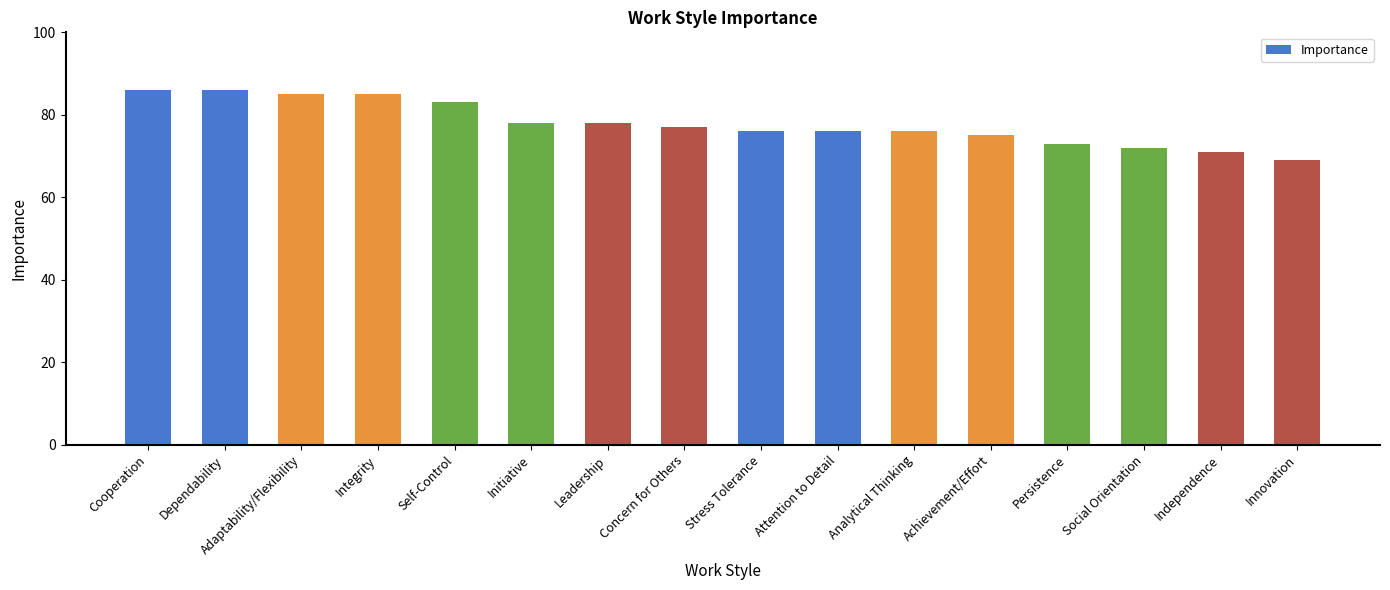

What is the label of the 10th bar from the right?

Leadership